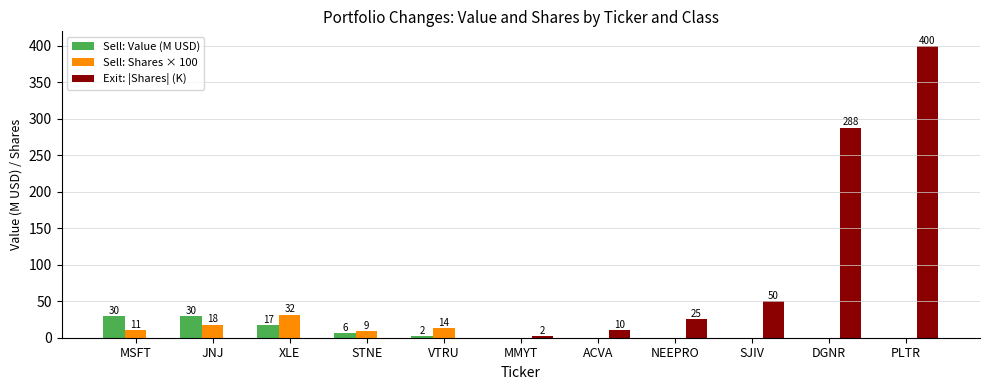

Which series has the largest total across all categories?

Exit: |Shares| (K)